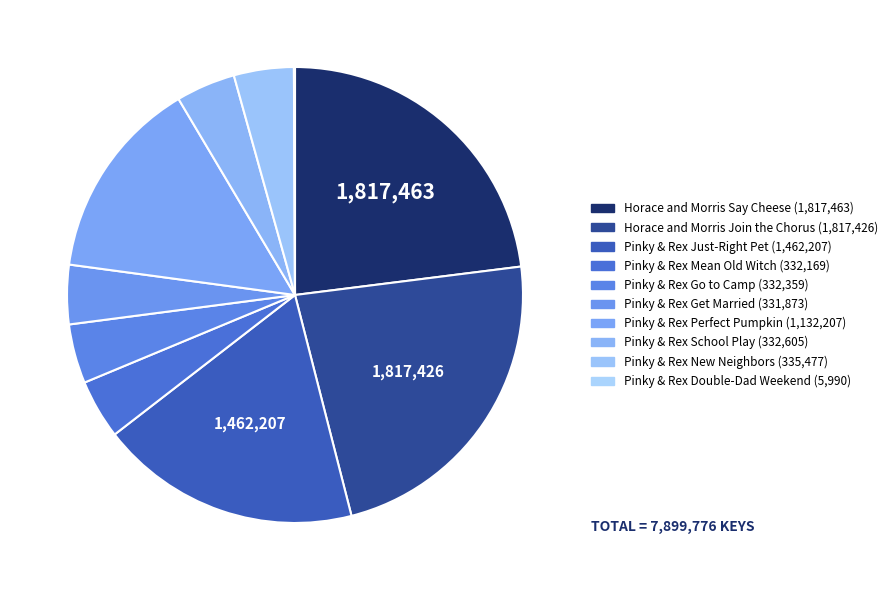

Count the number of slices in the pie.

10